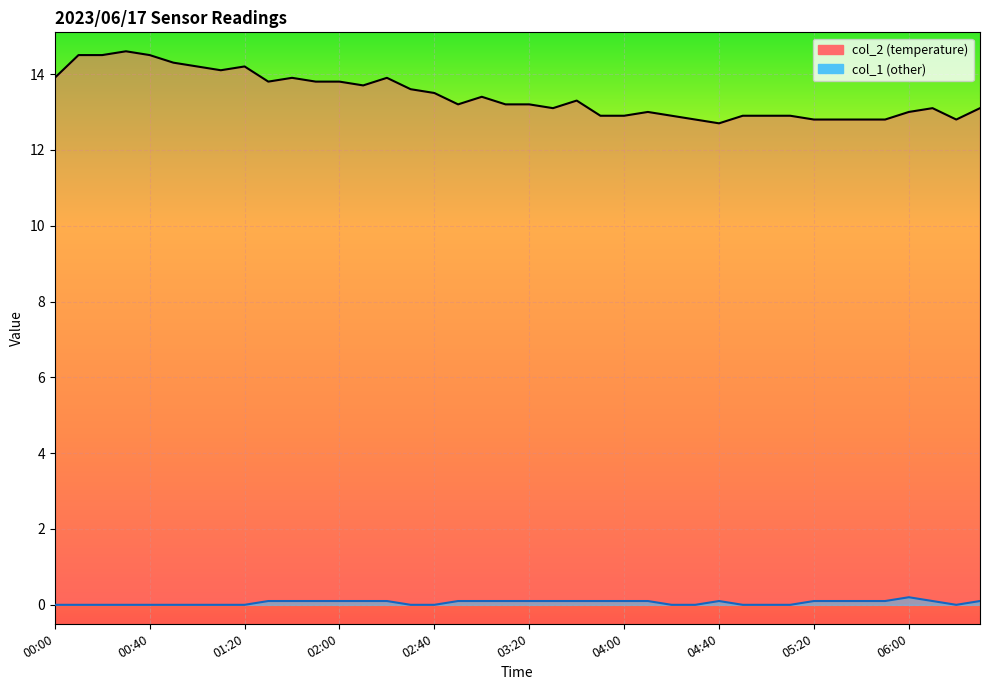

True or false: col_1 line and col_2 line cross at least once.

False